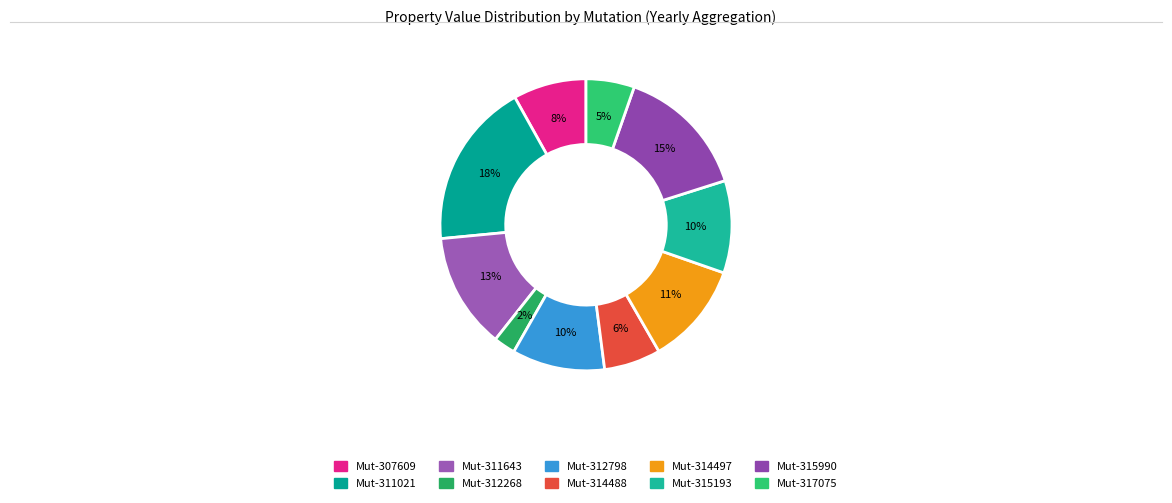

Is there a majority slice in this chart?

No